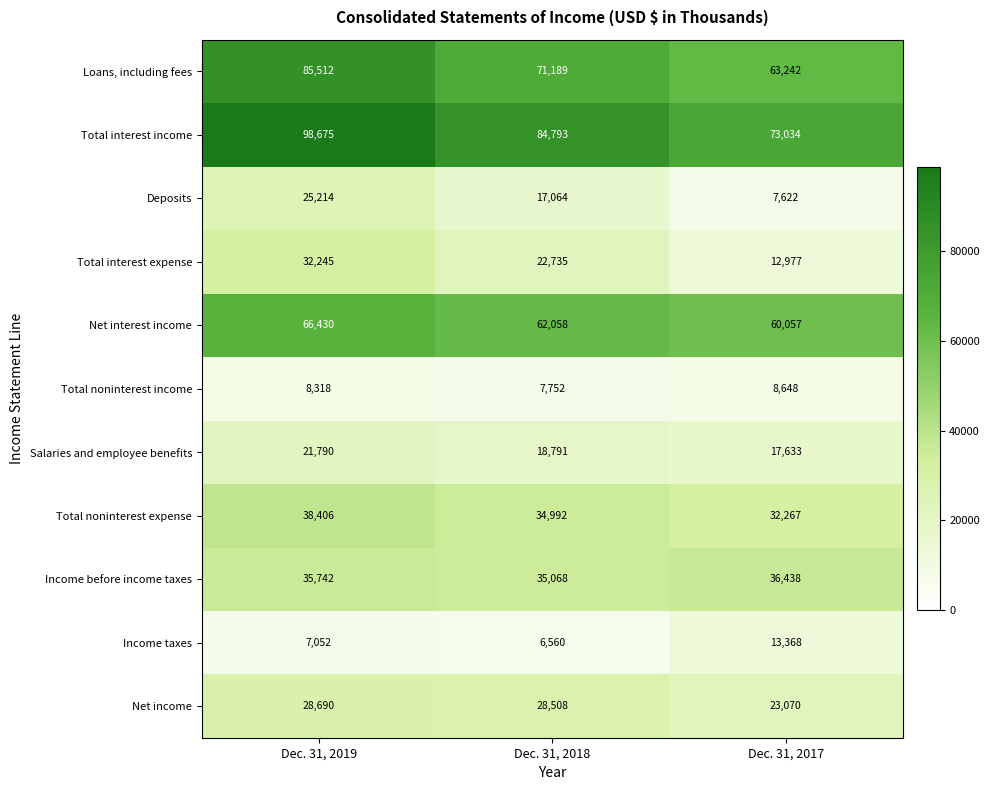

List the labels in order of Total interest expense value, smallest first.

Dec. 31, 2017, Dec. 31, 2018, Dec. 31, 2019